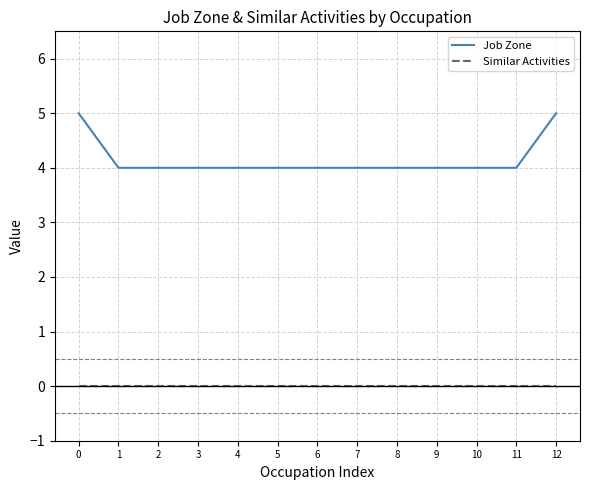

Which series has the largest total across all categories?

Job Zone